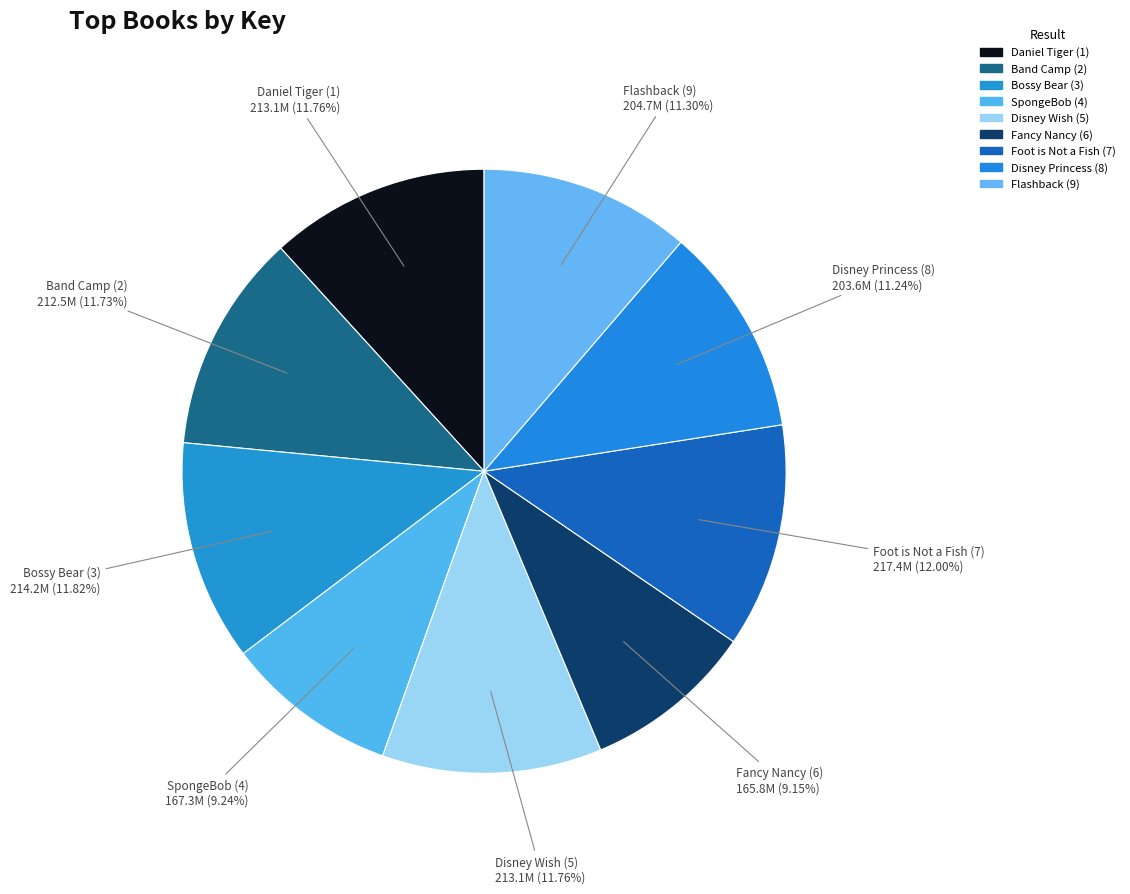

Do Foot is Not a Fish (7) and Bossy Bear (3) together represent more than half of the pie?

No